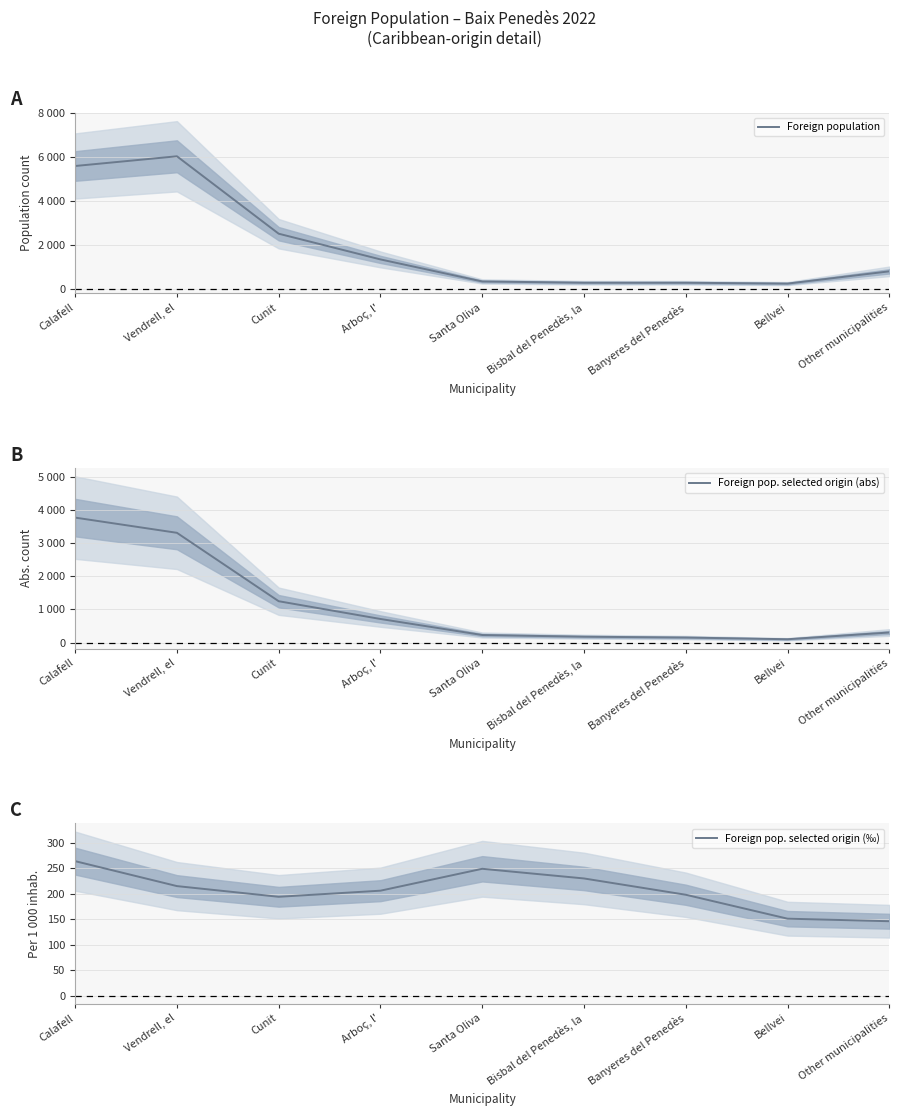

What is the difference between the maximum and minimum values in the Foreign pop. selected origin (abs) series?

3664